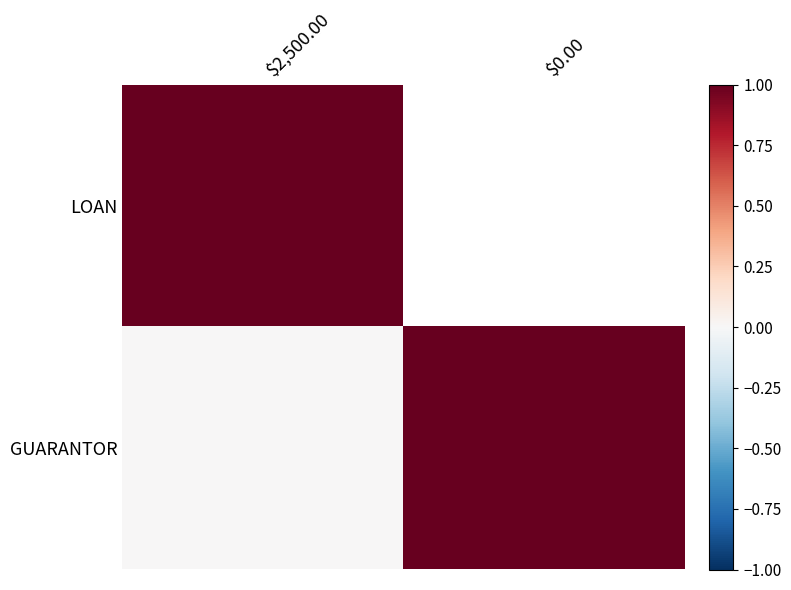

Which category has the lowest value in the GUARANTOR series?

$2,500.00